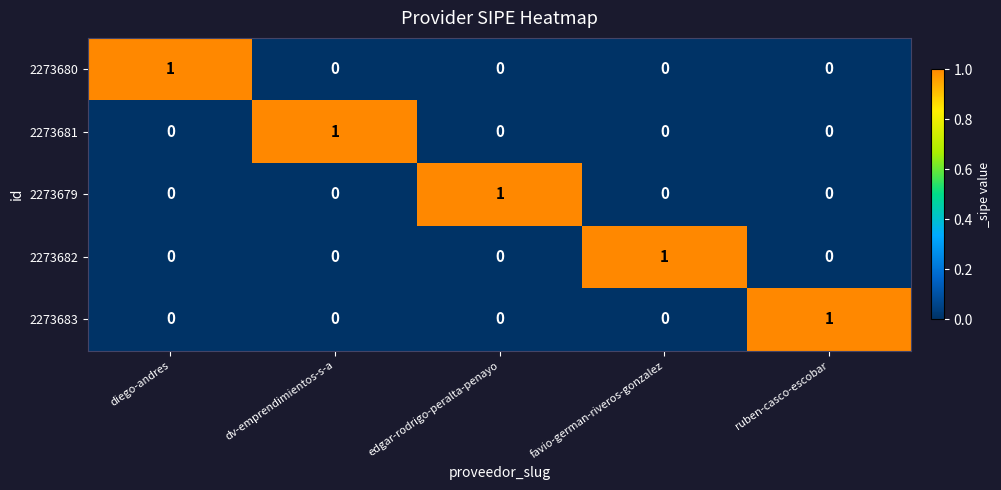

How many distinct data groups are displayed?

5